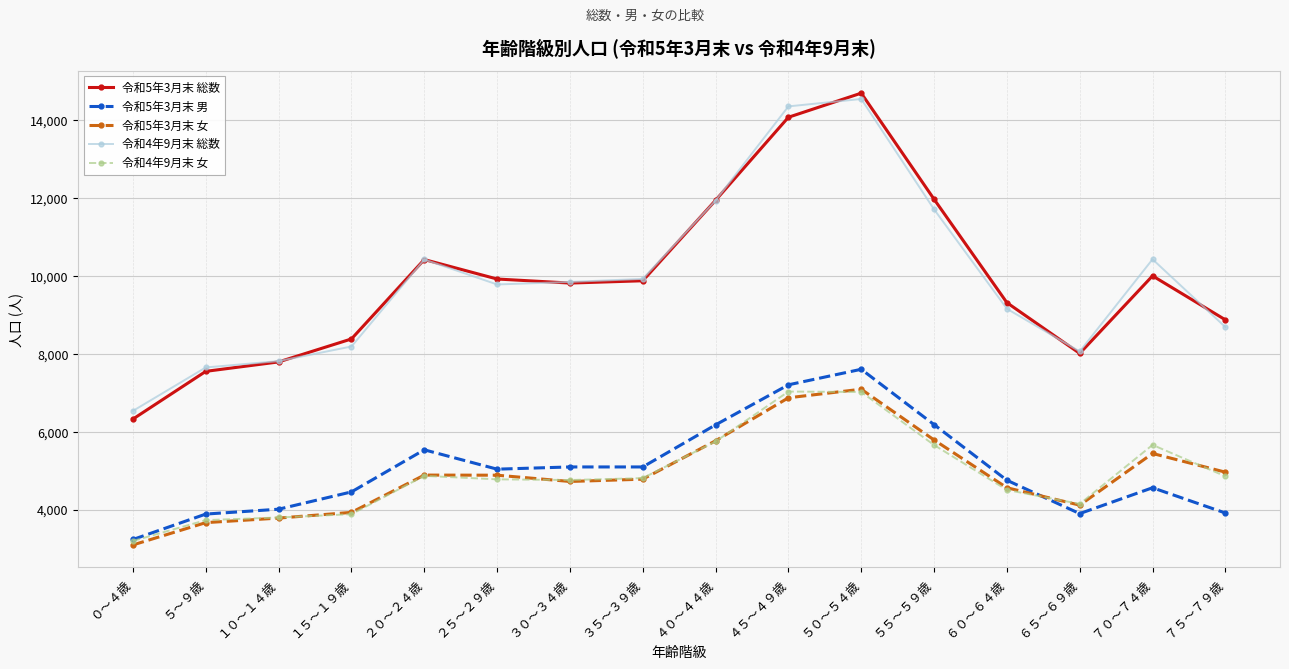

At which label does 令和5年3月末 女 first exceed 4883?

２０～２４歳